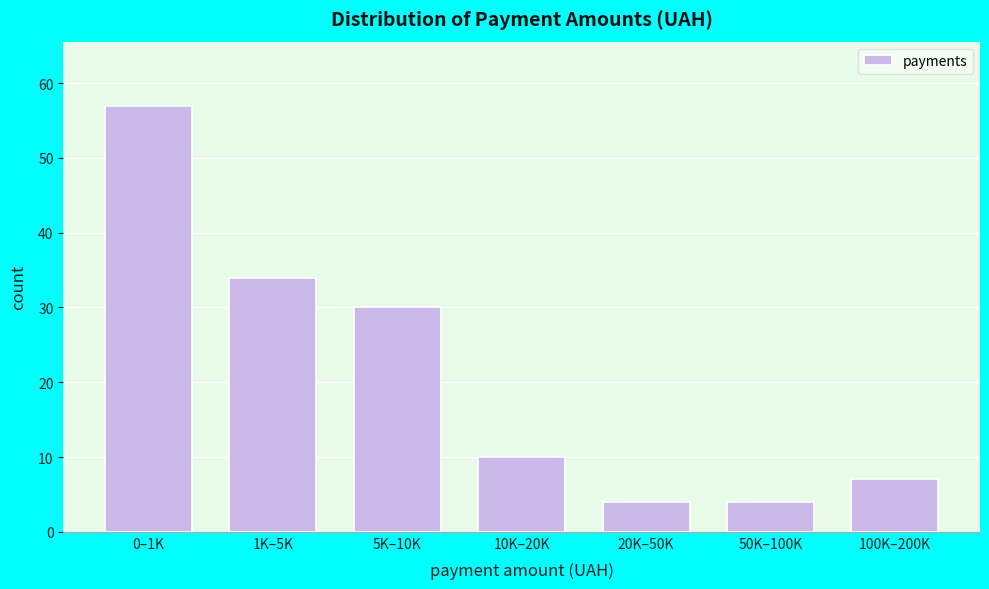

Reading left to right, transcribe all the data shown in this chart.

0–1K=57	1K–5K=34	5K–10K=30	10K–20K=10	20K–50K=4	50K–100K=4	100K–200K=7